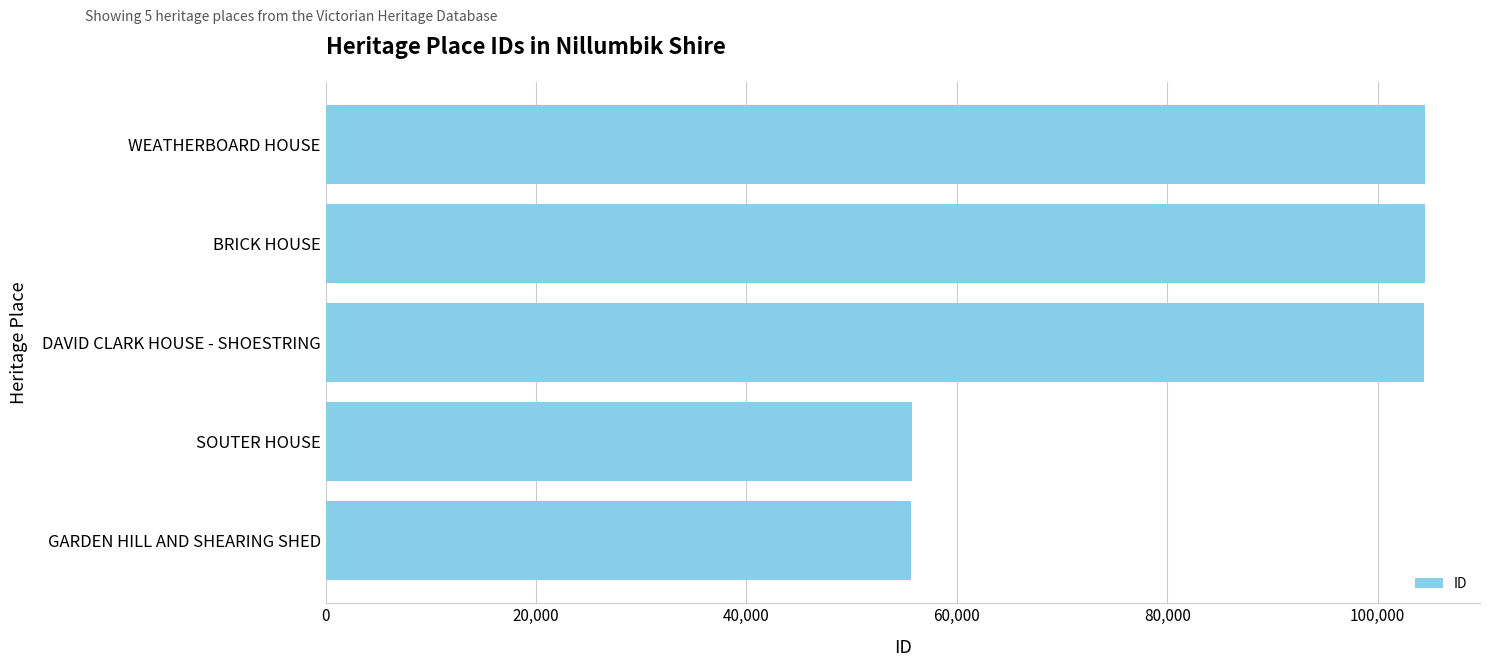

What is the change in value from GARDEN HILL AND SHEARING SHED to DAVID CLARK HOUSE - SHOESTRING?

+48778